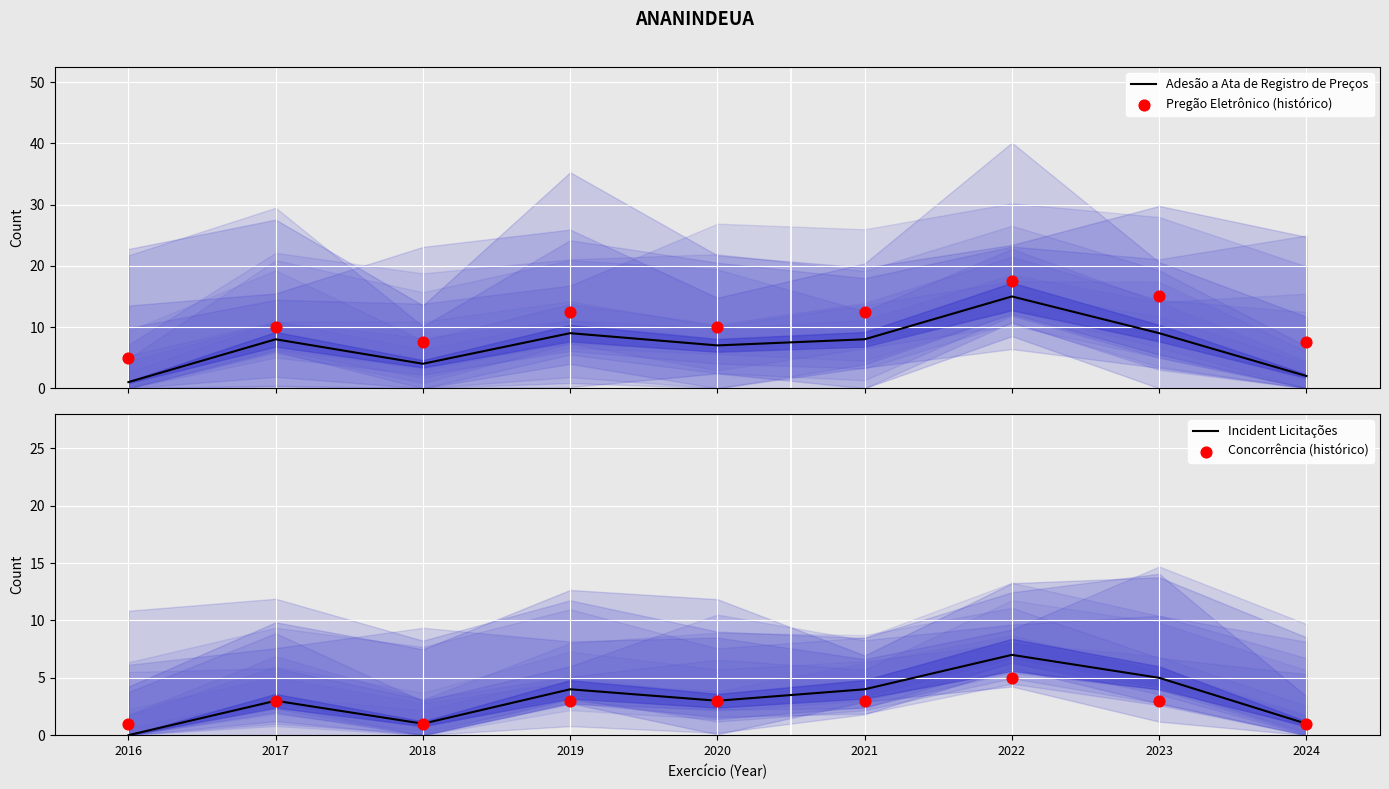

Which series reaches the maximum Y coordinate?

Pregão Eletrônico (histórico)